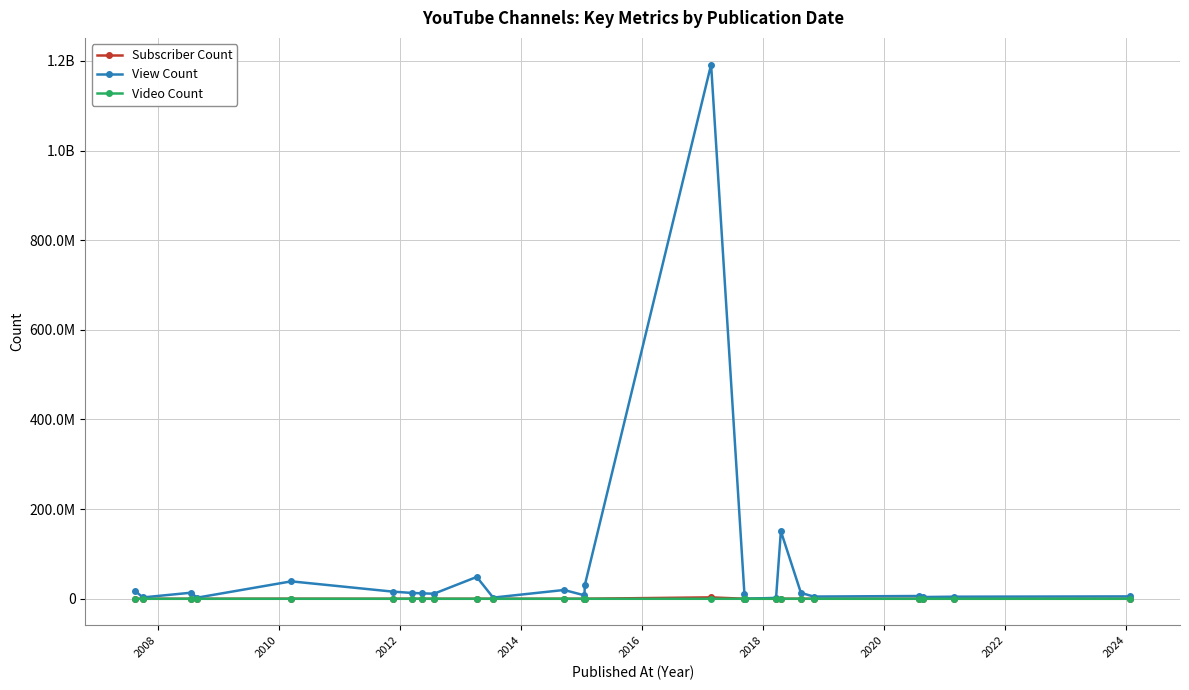

At how many categories does at least one series exceed 783920919?

1